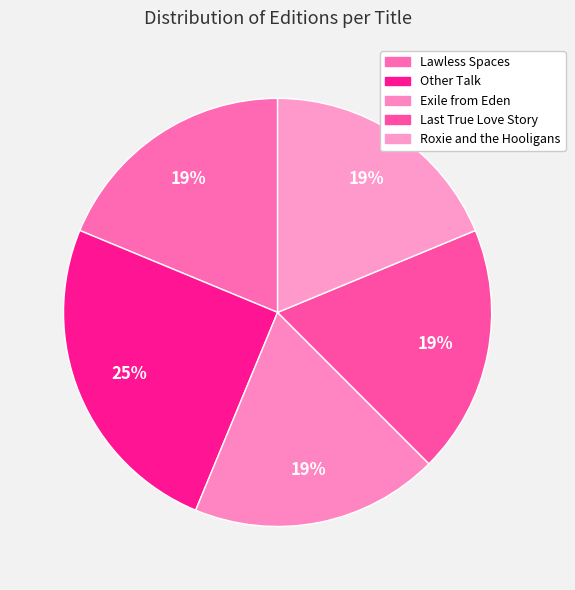

Is it true that Roxie and the Hooligans is 19% of the pie?

True